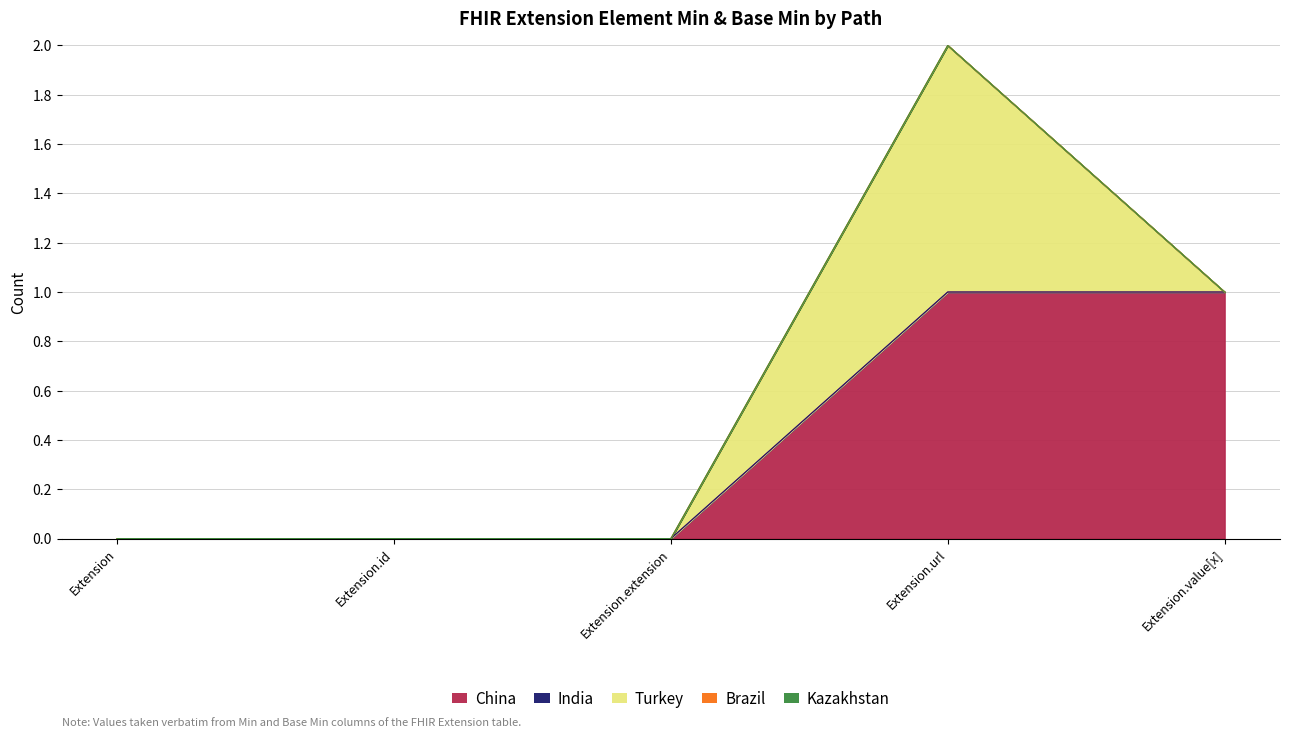

What is the spread (max minus min) of values at Extension.url?

1